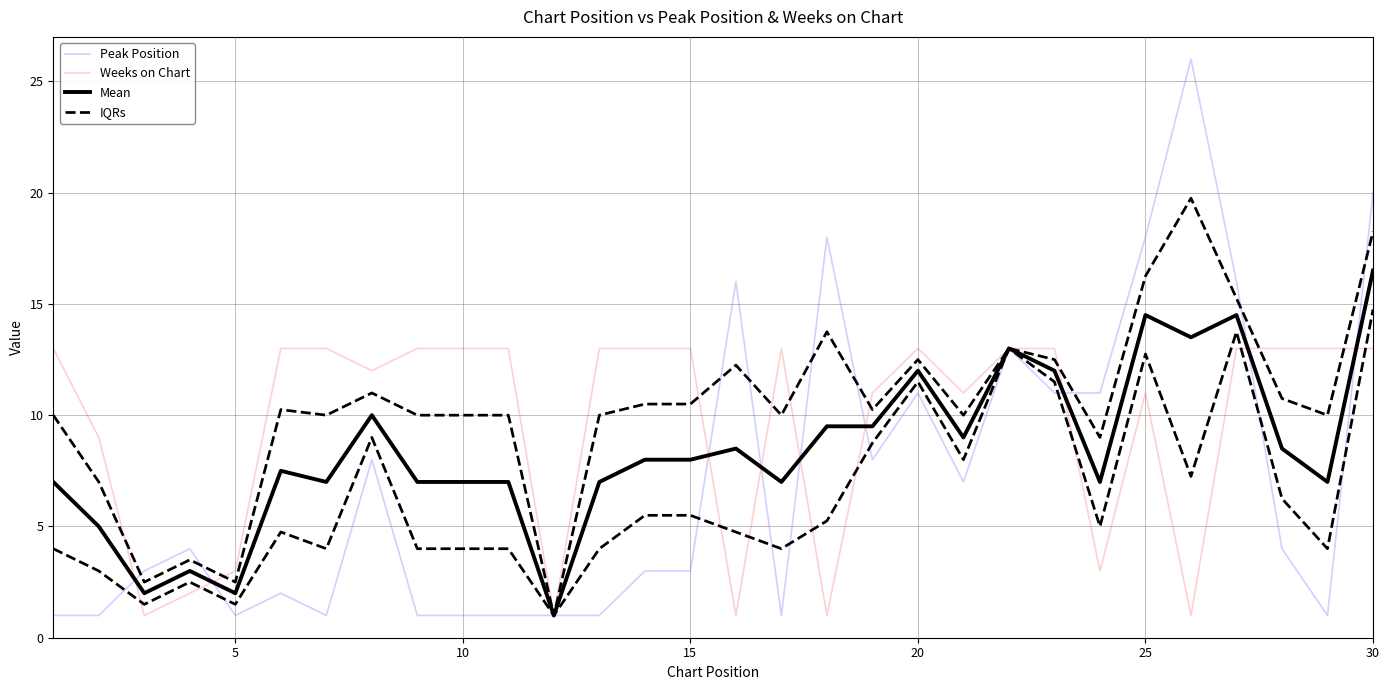

How many values in the Weeks on Chart series are below 13?

13